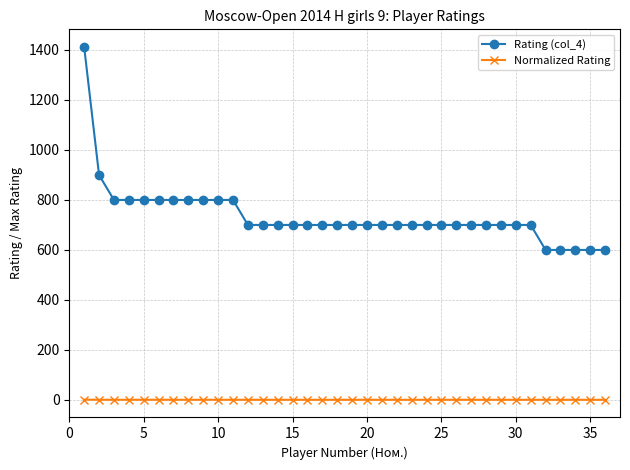

What is the lowest value of the Rating (col_4) series?

600.0